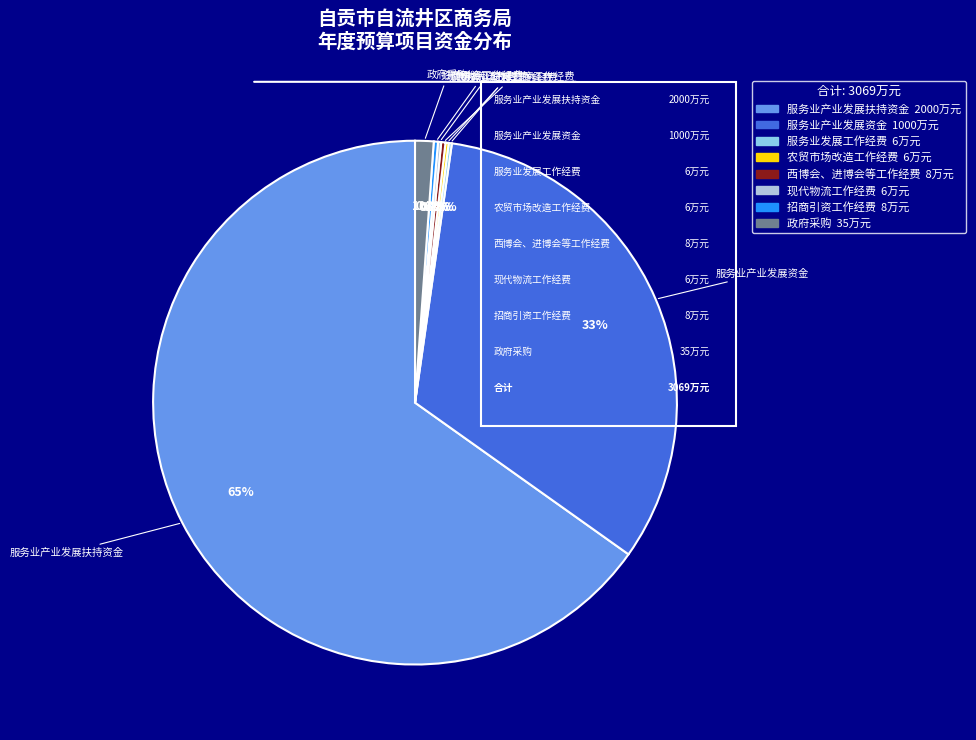

What is the majority slice?

服务业产业发展扶持资金